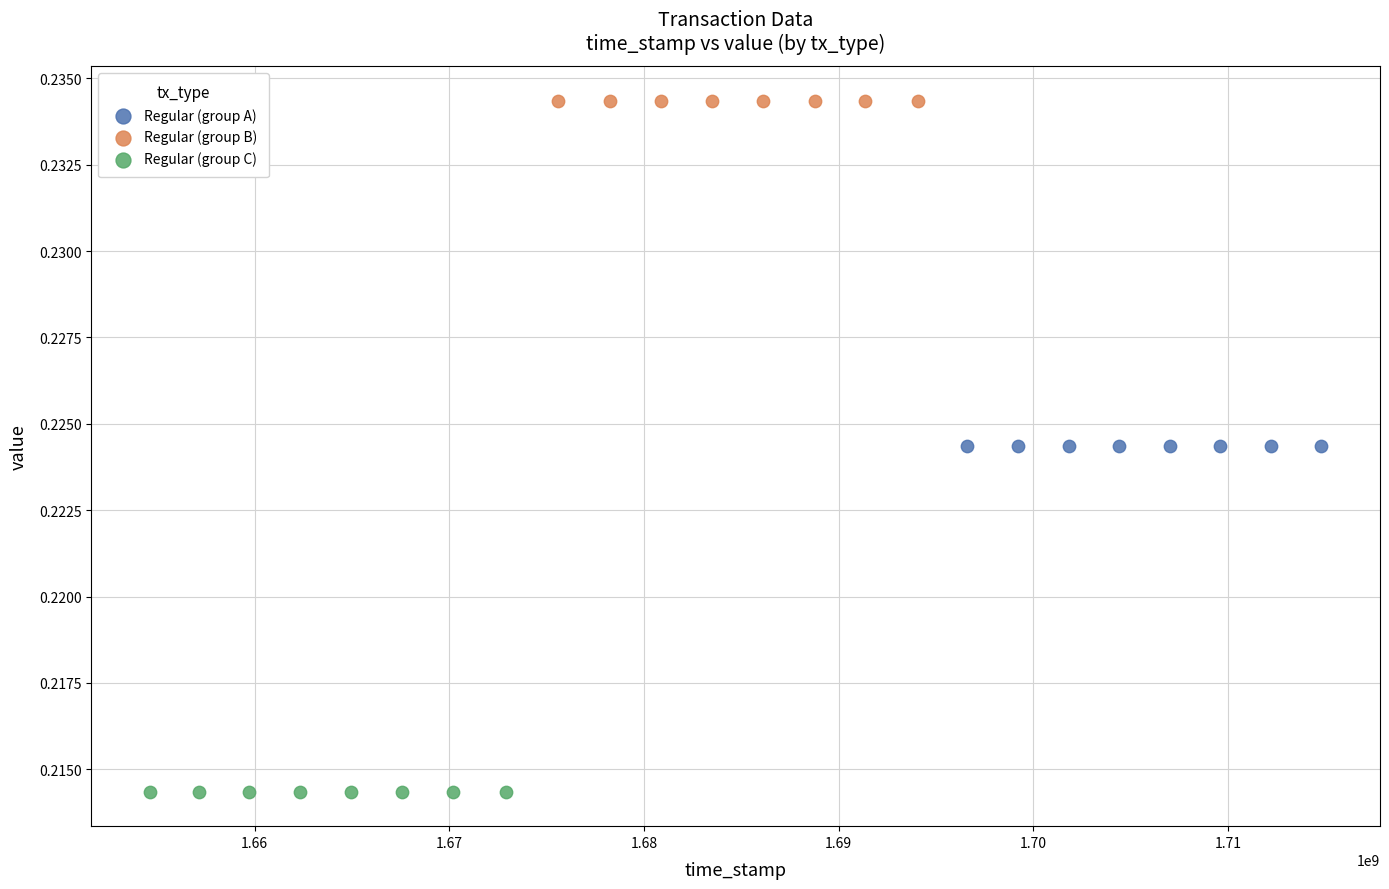

Which series reaches the minimum Y coordinate?

Regular (group C)